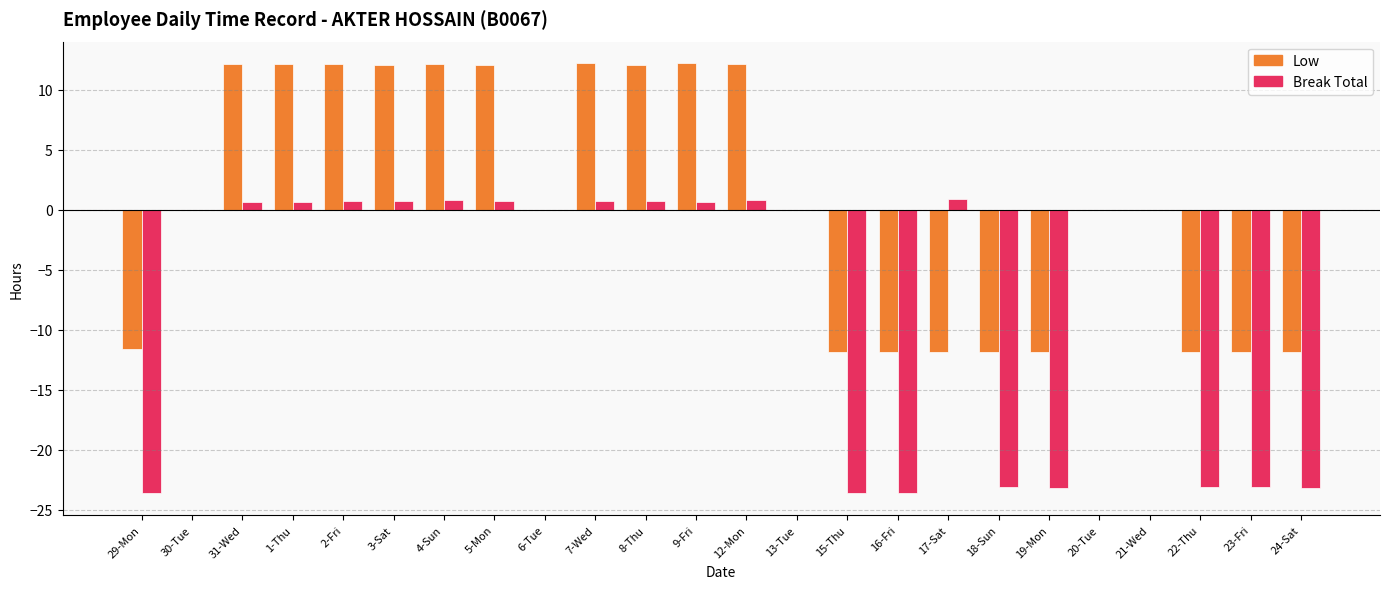

Which series changed the most between 30-Tue and 19-Mon?

Break Total